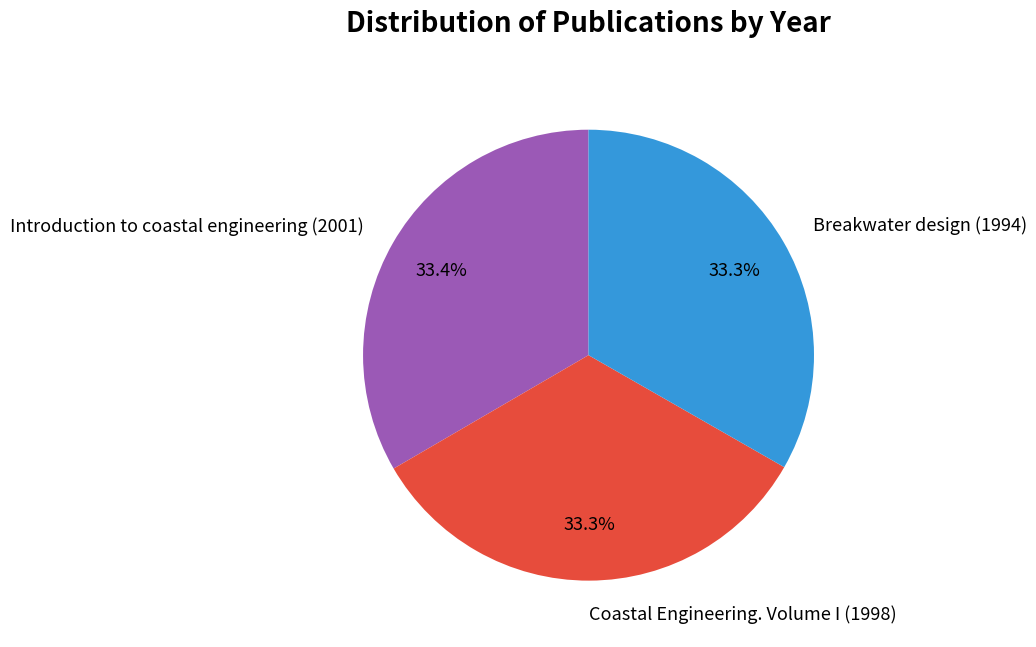

Is there a majority slice in this chart?

No